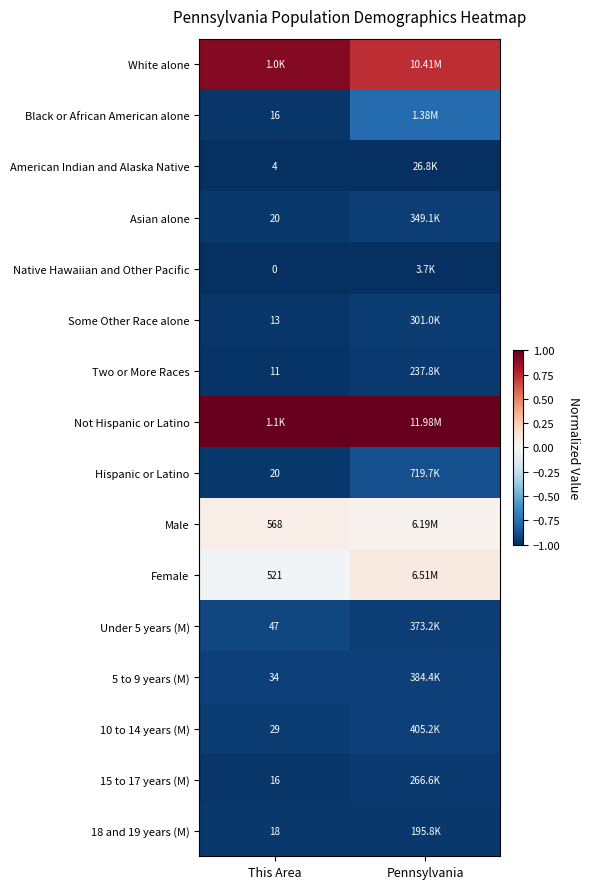

True or false: 18 and 19 years (M) has a value of -1.5 at Pennsylvania.

False